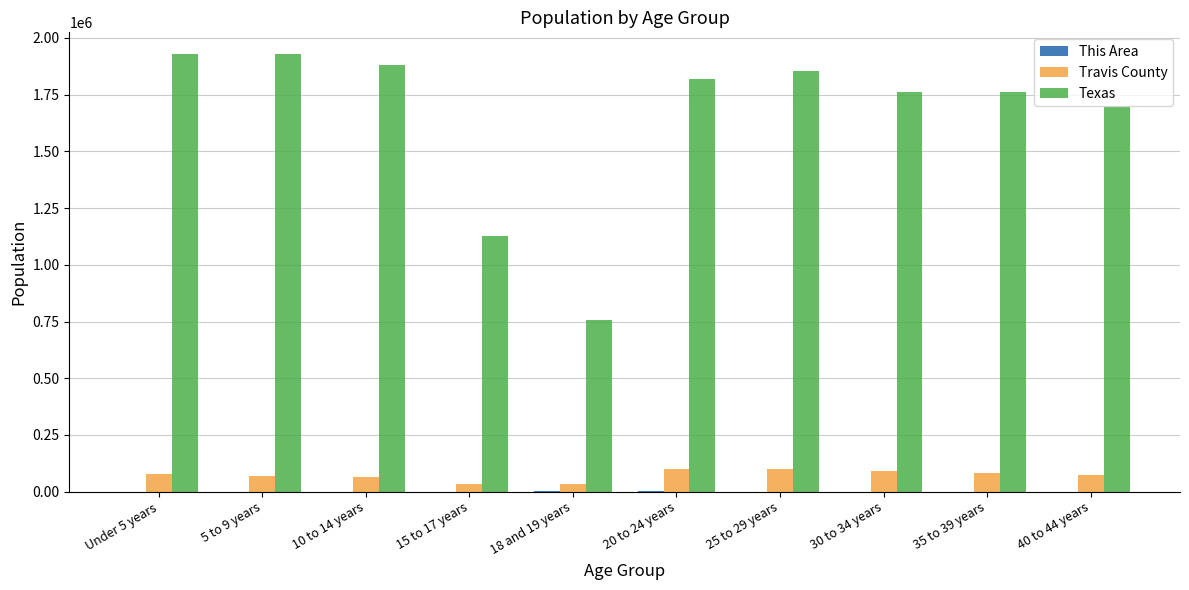

Which series has the largest total across all categories?

Texas